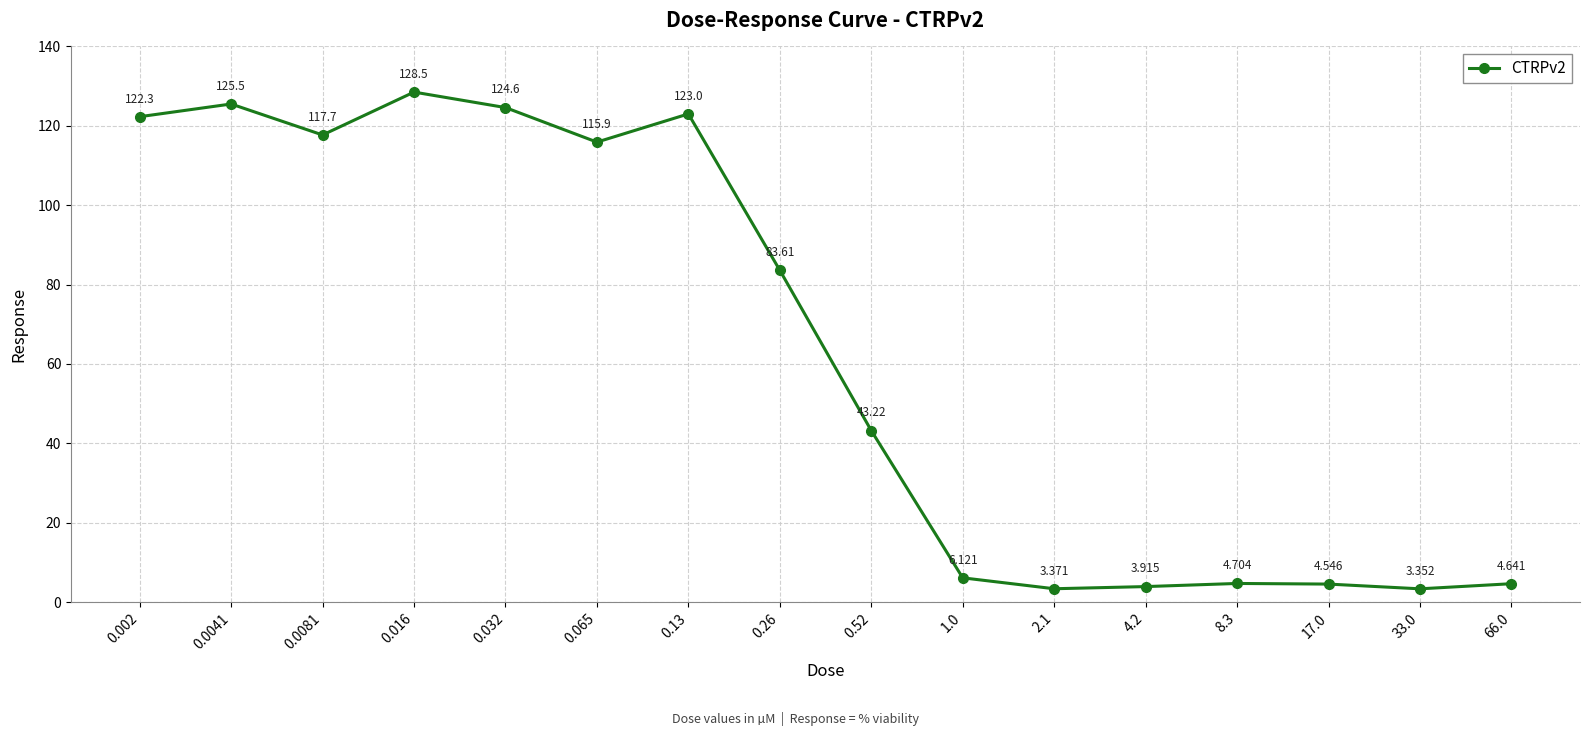

Is it true that the value at 0.065 is 115.9?

True